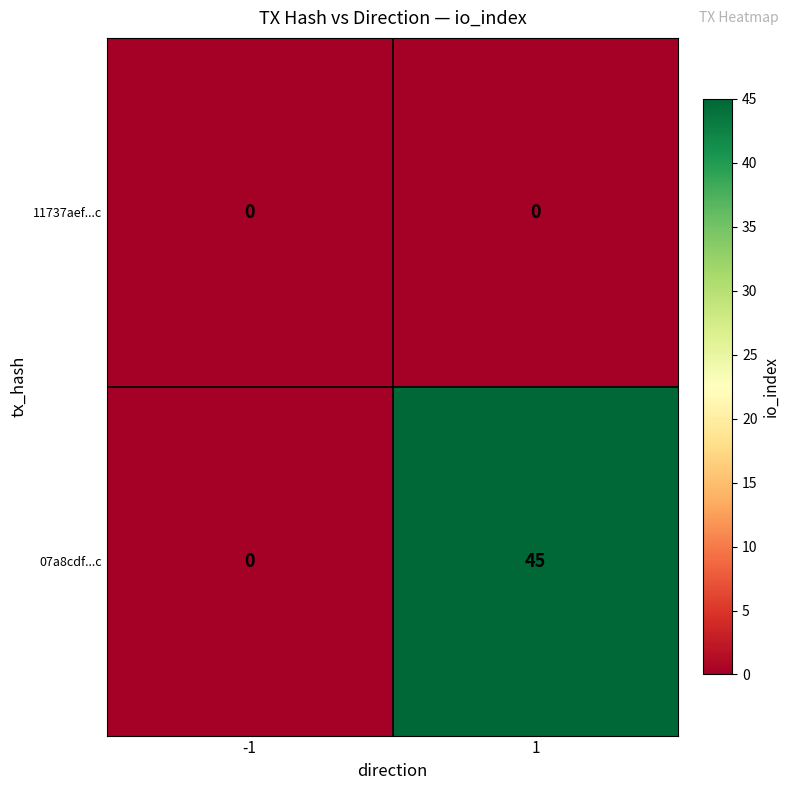

Which series changed the most between -1 and 1?

07a8cdf...c